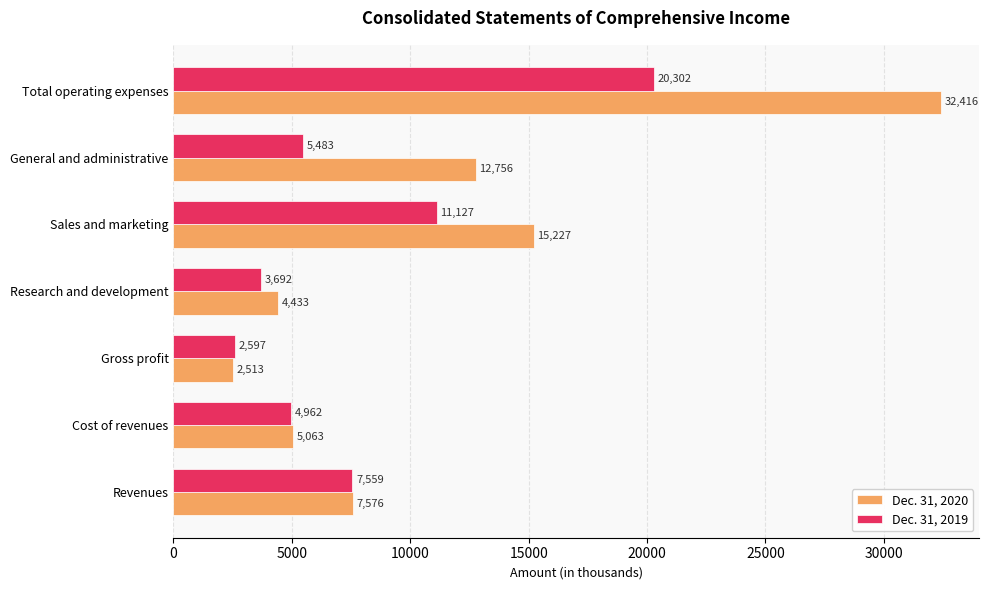

List the series in order of their overall mean, highest first.

Dec. 31, 2020, Dec. 31, 2019